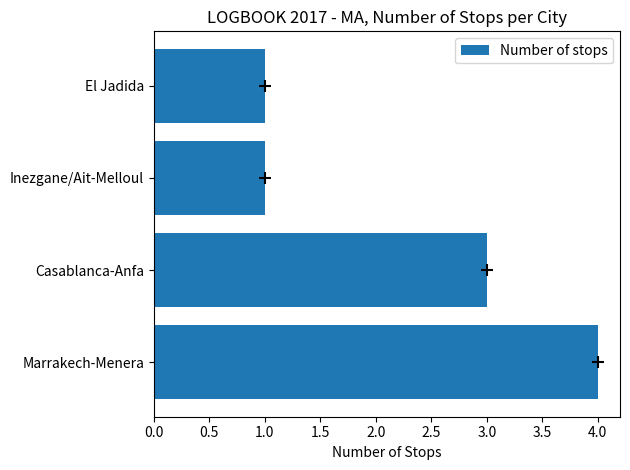

Reading top to bottom, what are all the values shown in this chart?

El Jadida=1	Inezgane/Ait-Melloul=1	Casablanca-Anfa=3	Marrakech-Menera=4